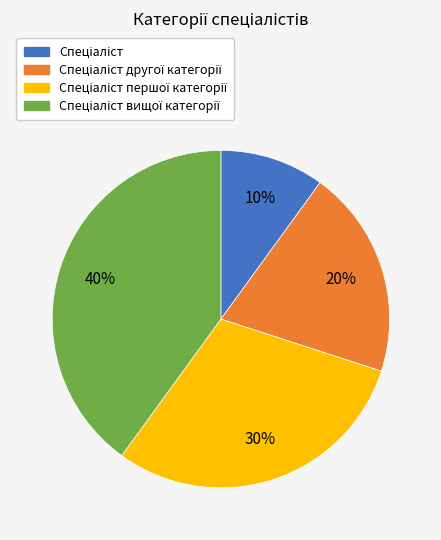

Does any single category account for the majority?

No